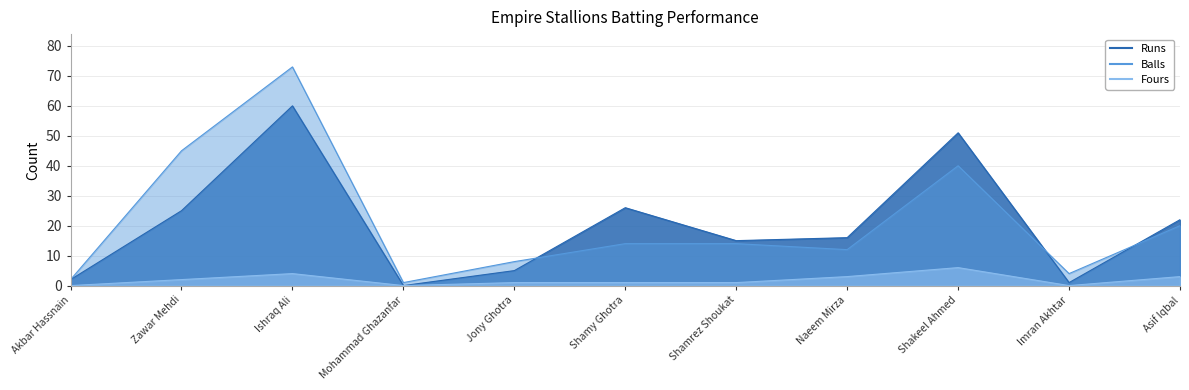

True or false: Fours and Runs intersect in this chart.

False